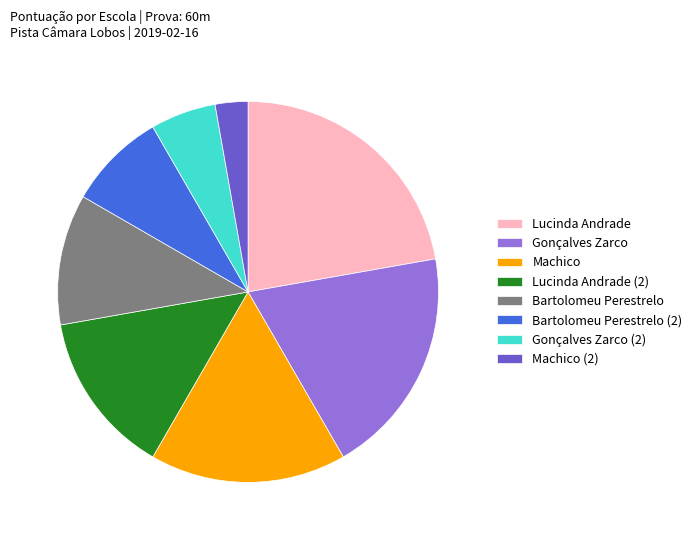

True or false: Bartolomeu Perestrelo accounts for 11% of the total.

True